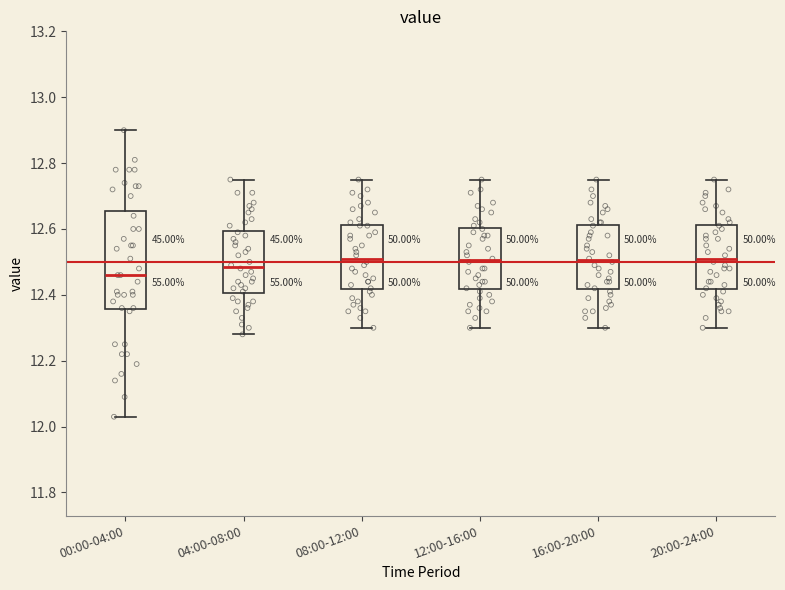

Which box's median line is the lowest?

00:00-04:00